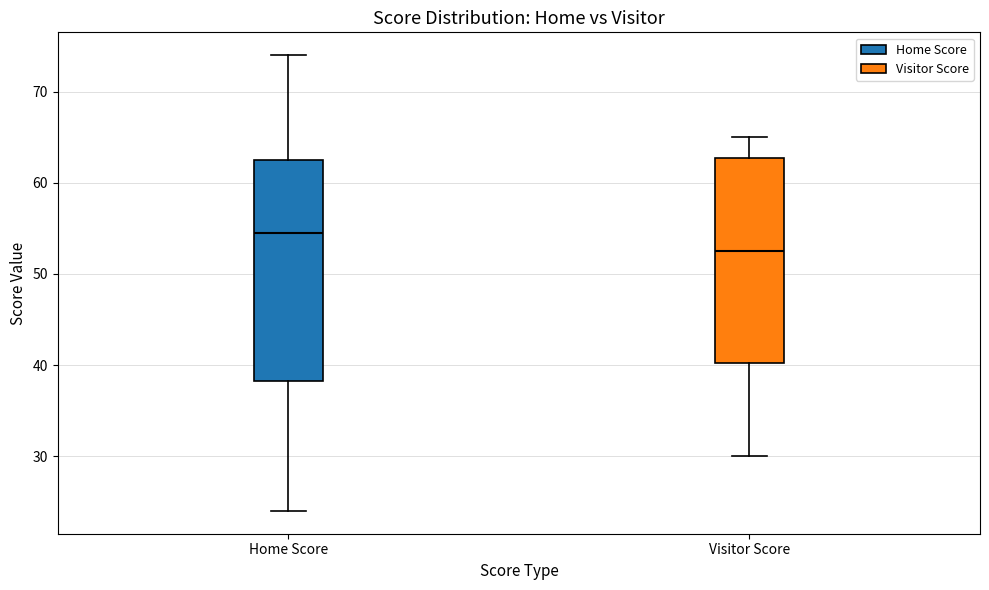

Reading left to right, transcribe this box plot: for each box, give where its median line is, the range the box spans, and where its two whiskers end, as read against the y-axis. The values are not printed on the chart, so give them approximately, as read against the axis.

Home Score: median 55, box 38 to 63, whiskers 24 to 74
Visitor Score: median 53, box 40 to 63, whiskers 30 to 65